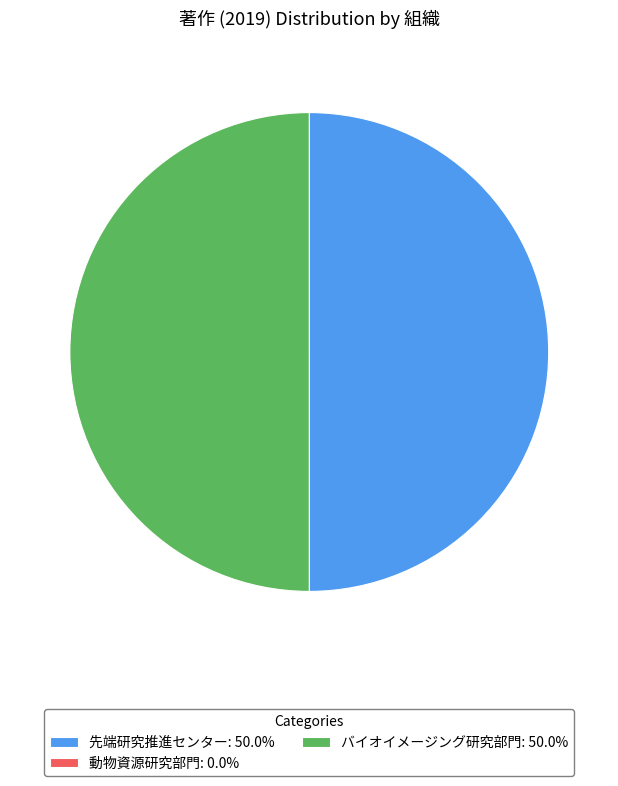

Approximately how many times larger is the value at バイオイメージング研究部門: 50.0% compared to 先端研究推進センター: 50.0%?

1.0